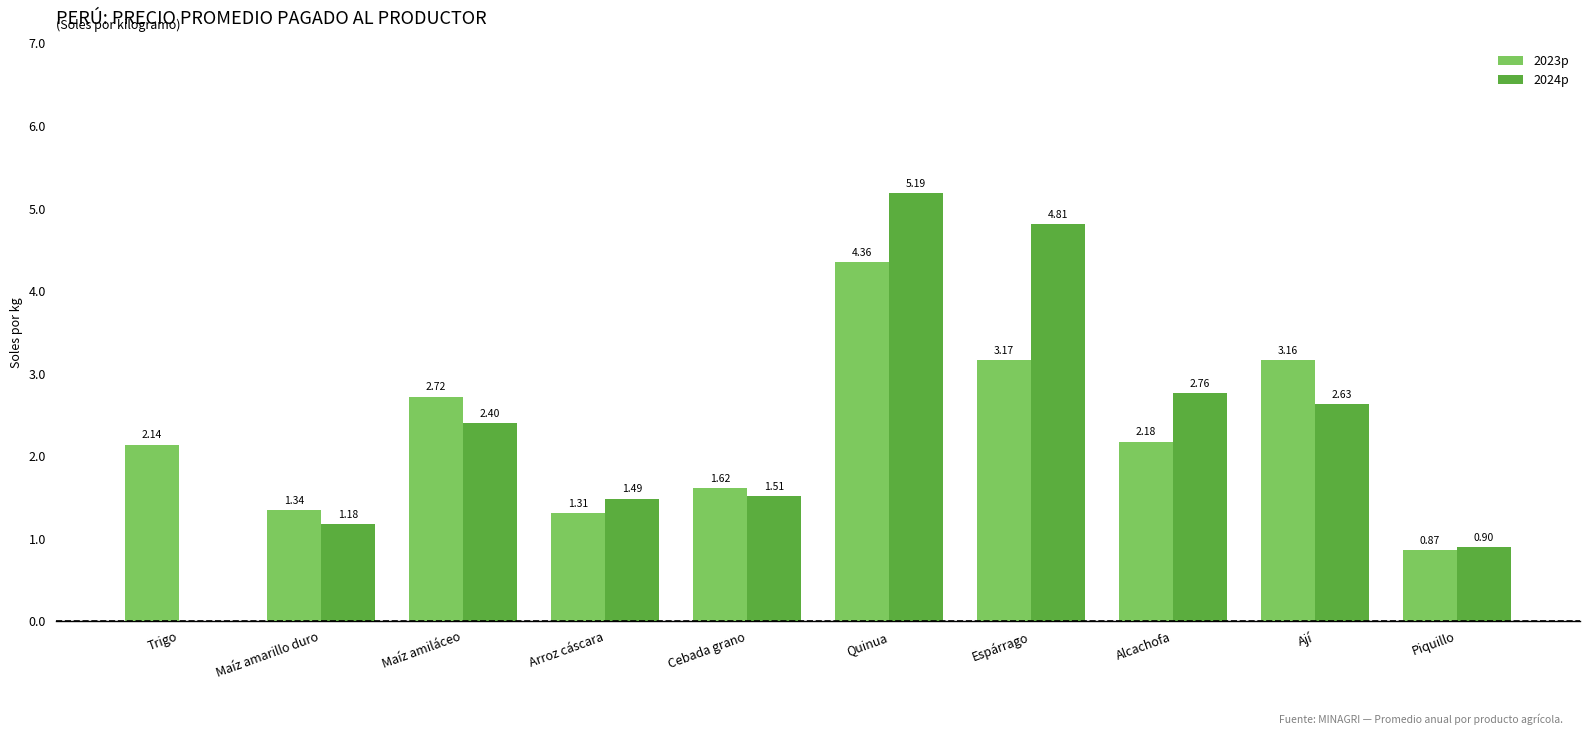

At which label is 2024p closest to 2?

Maíz amiláceo